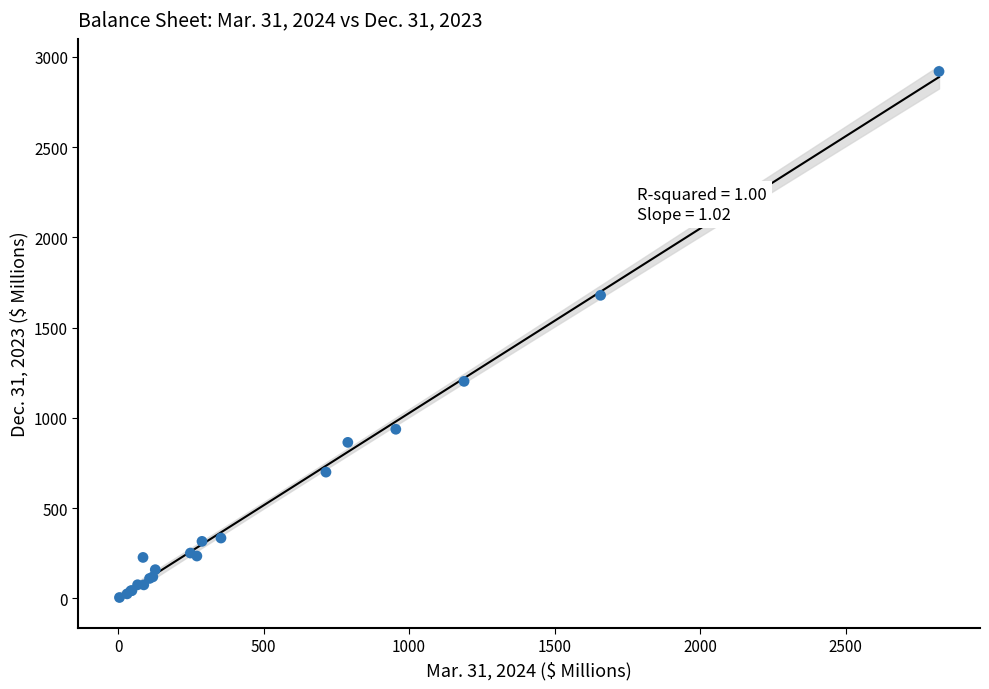

What Y value in the scatter plot is closest to 1461?

1678.7